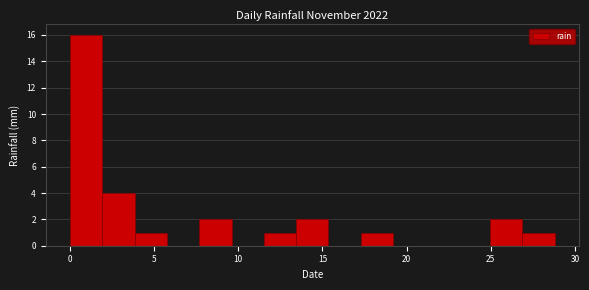

Around what value on the x-axis is the tallest bar? Give the approximate position of its centre, as read against the axis.

1.0